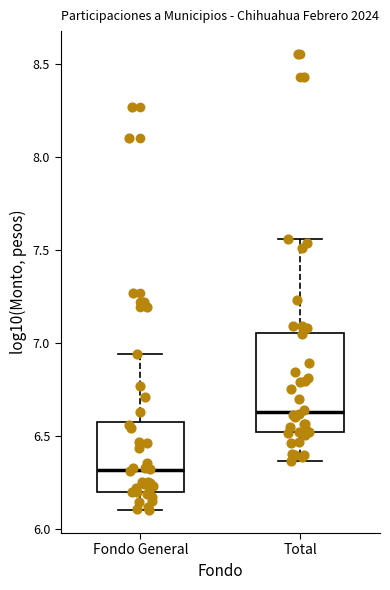

Which box has the highest median line?

Total